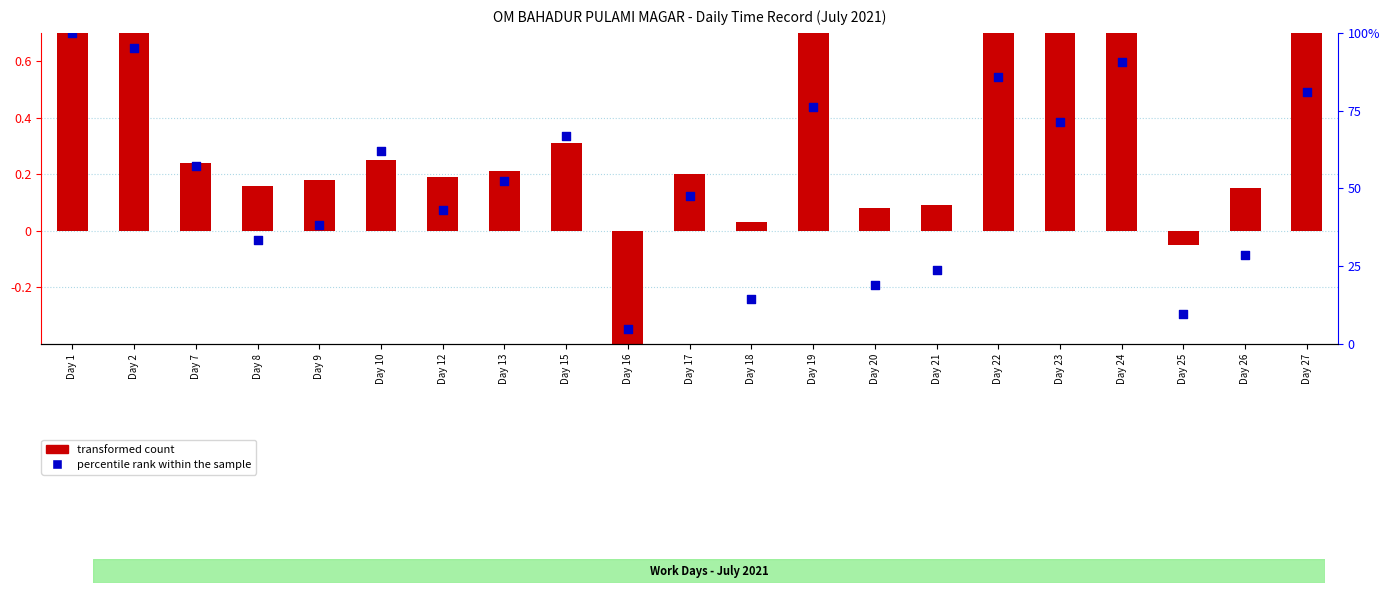

Which series reaches the maximum Y coordinate?

percentile rank within the sample